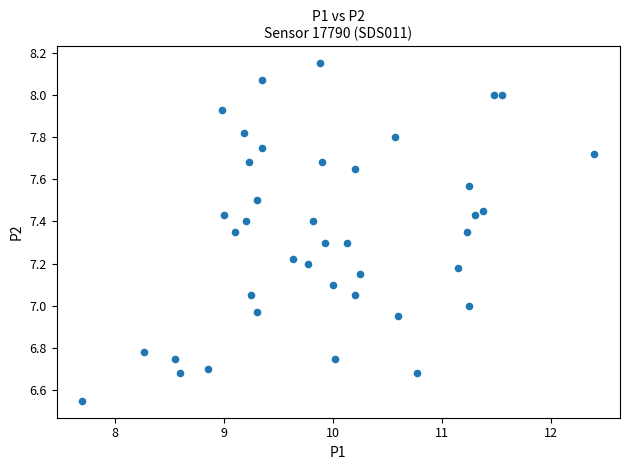

What is the range of X values (max minus min)?

4.7